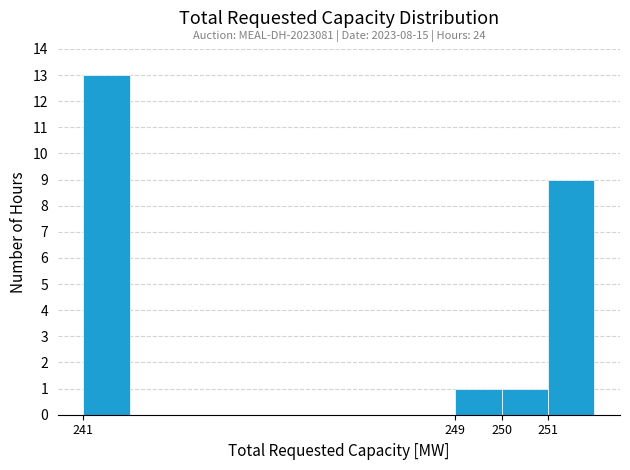

Which range on the x-axis has the tallest bar?

241 to 242